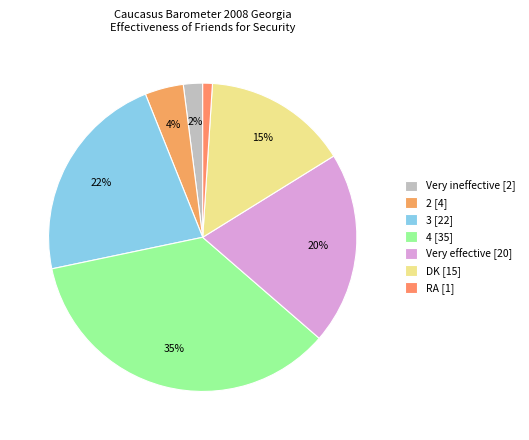

Which category has the biggest portion of the pie?

4